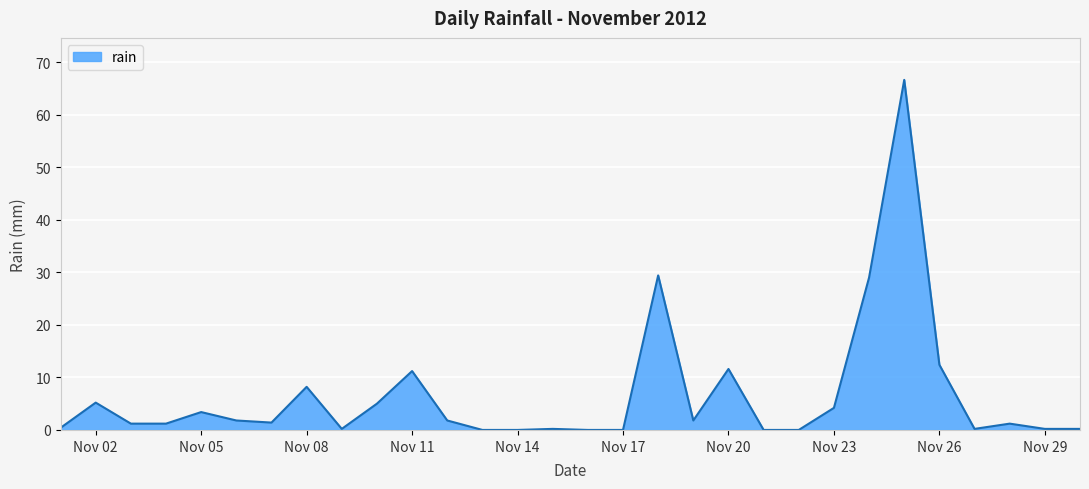

What is the difference between the maximum and minimum values?

66.6